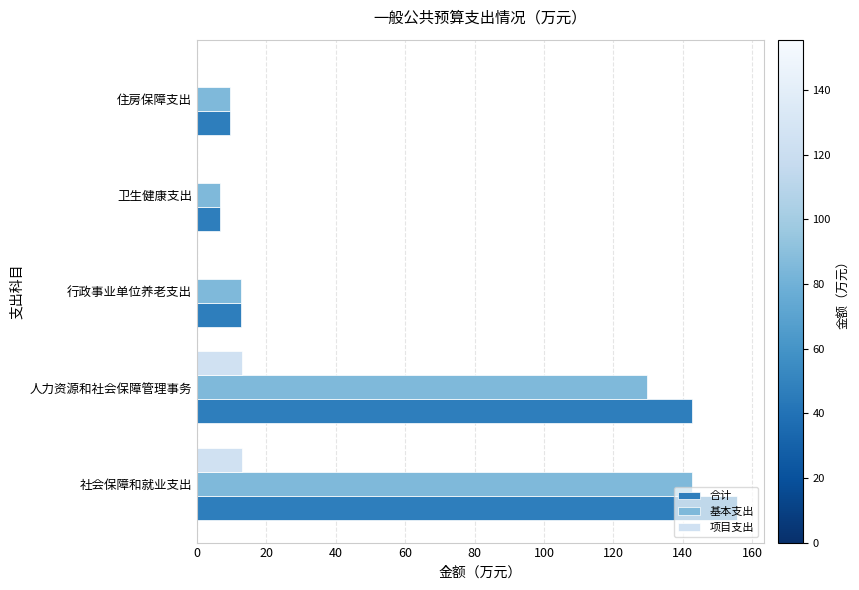

What is the sum of all 基本支出 values?

301.4